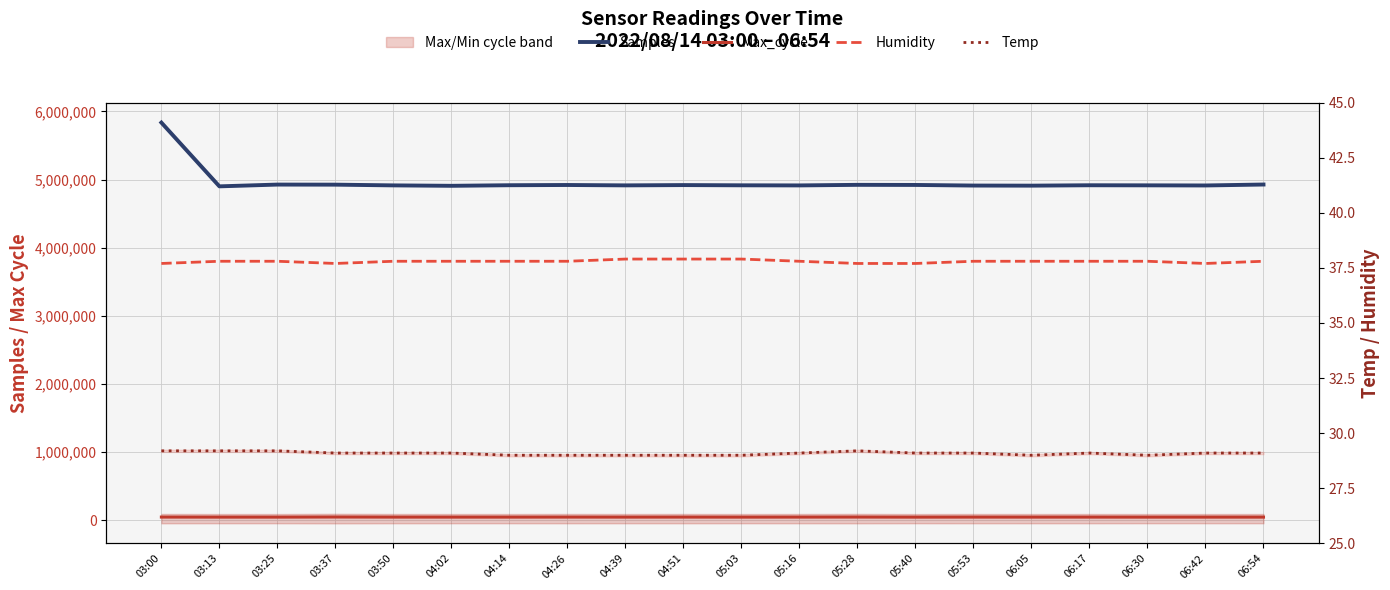

What is the difference between the Max_cycle values at 05:16 and 04:39?

210.0